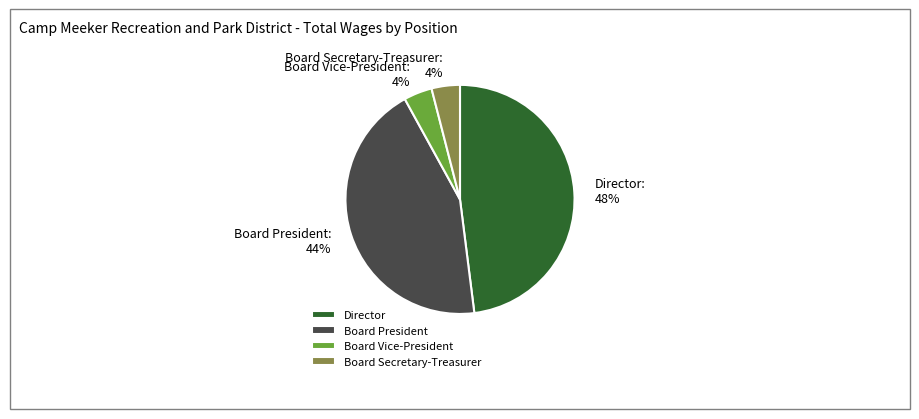

To the nearest percent, what percentage of the pie is Director?

48%